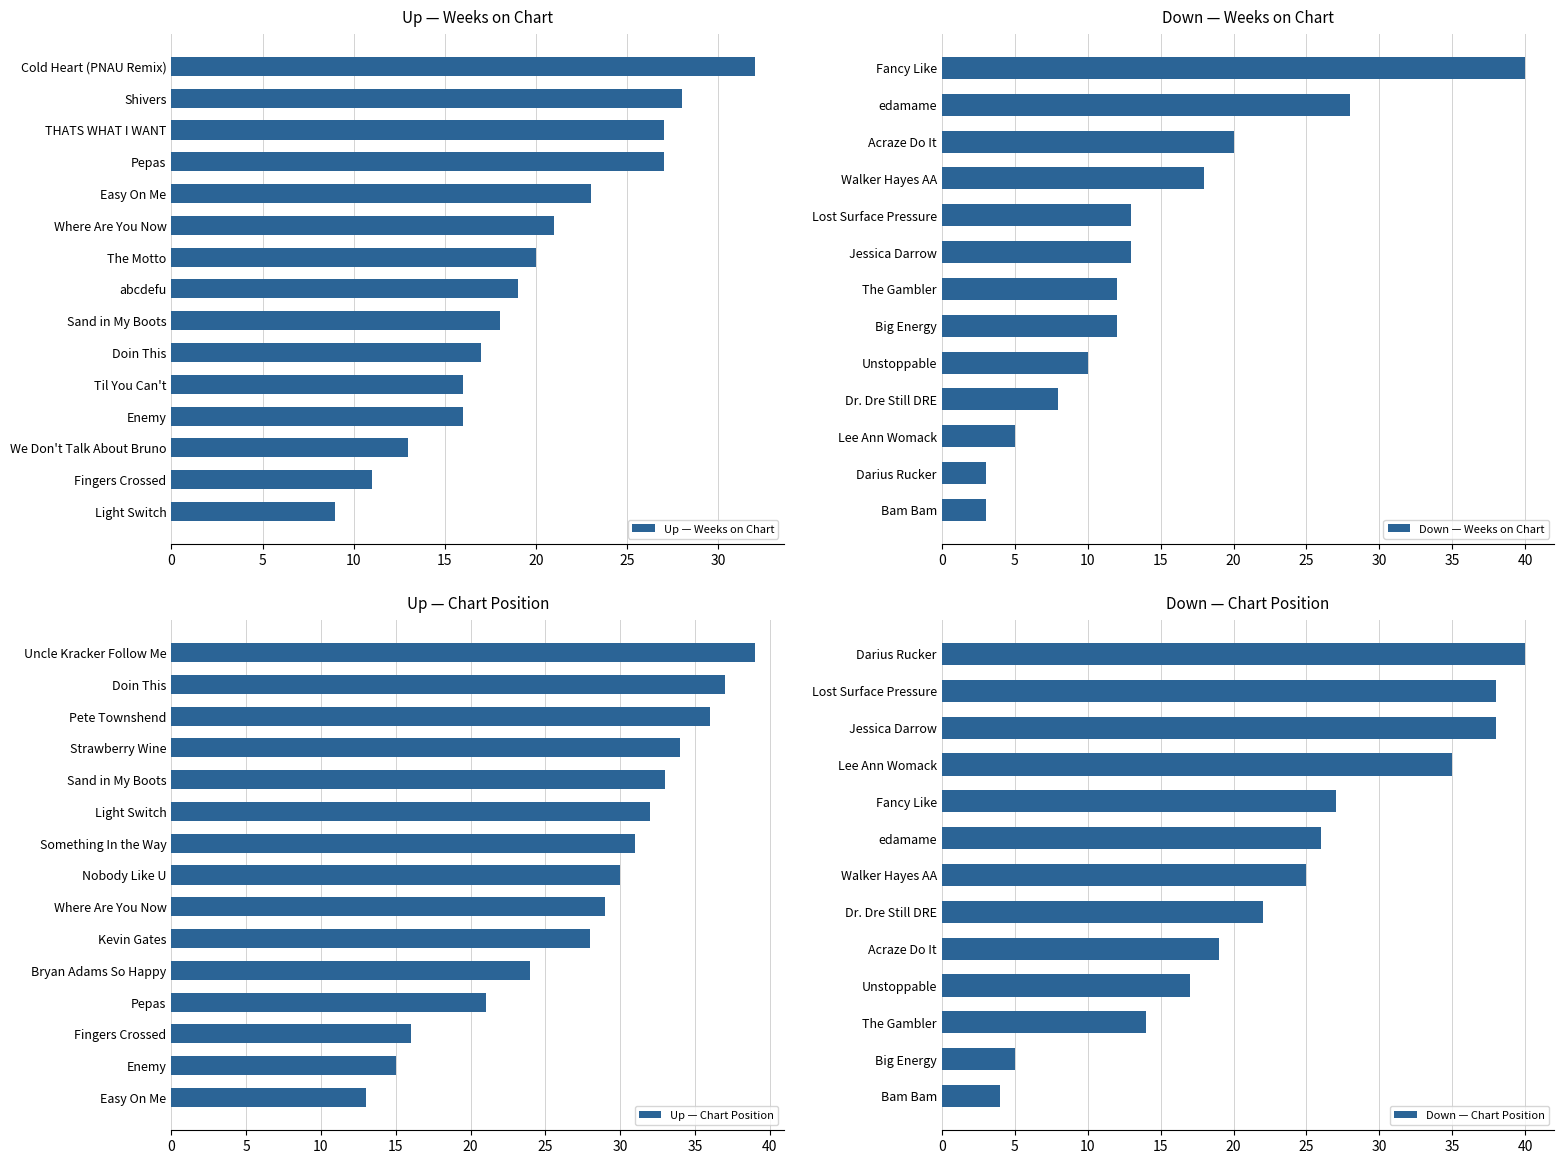

The value of Up — Weeks on Chart at Where Are You Now is 12. True or false?

False